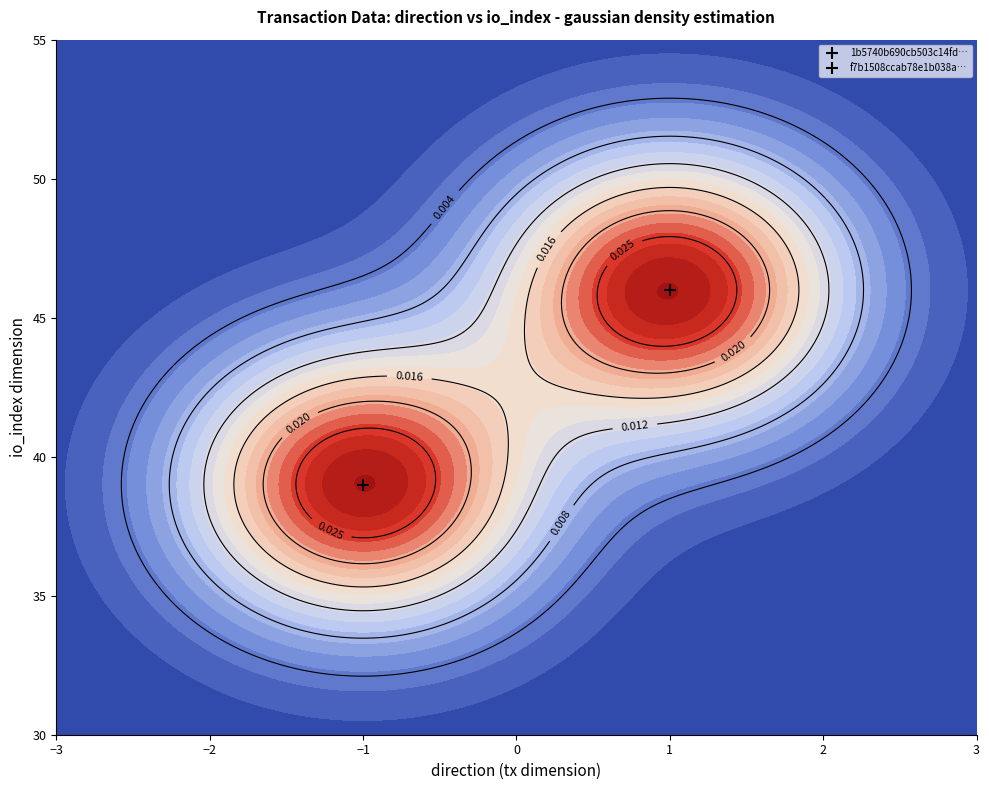

How many data points in 1b5740b690cb503c14fdf5398094562d7ec41e0 are less than 39?

1